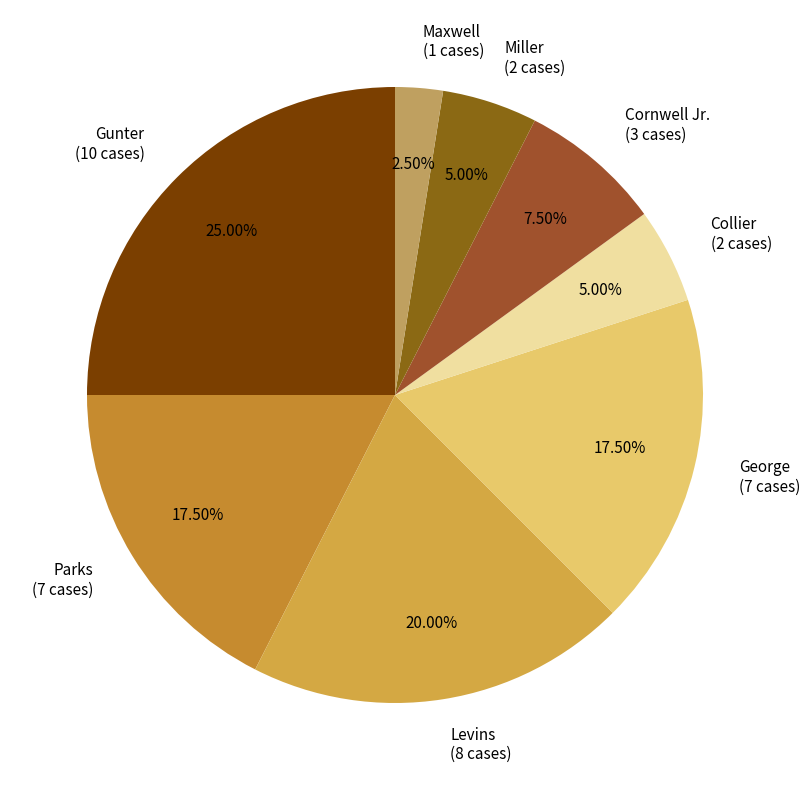

To the nearest percent, what is the average slice percentage?

12%